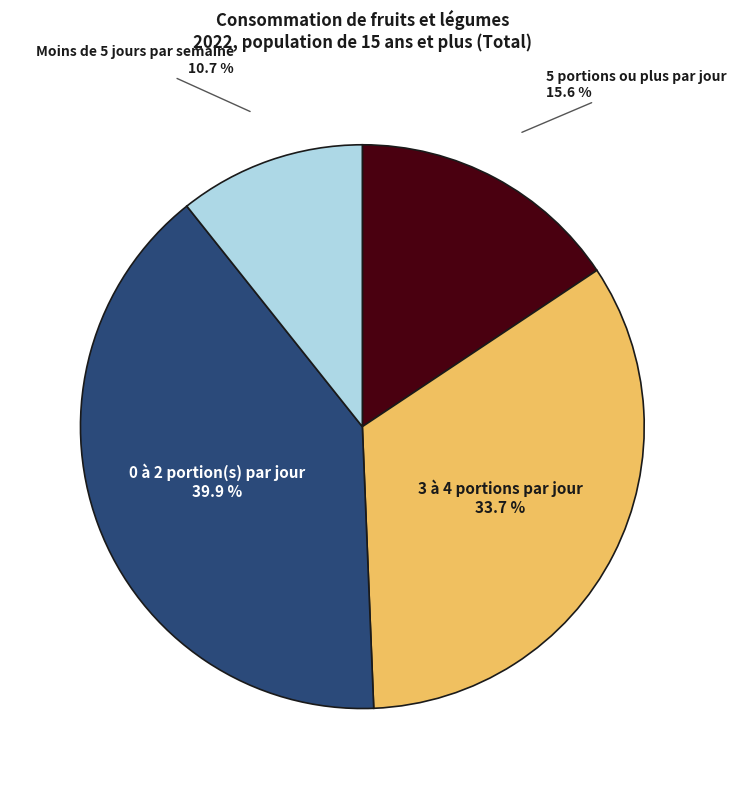

To the nearest percent, what portion does 3 à 4 portions par jour represent?

34%